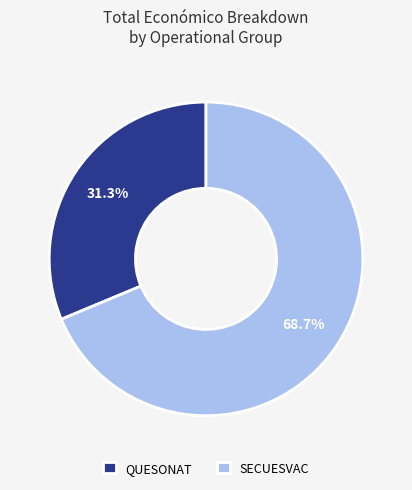

What percentage do QUESONAT and SECUESVAC together represent?

100.0%